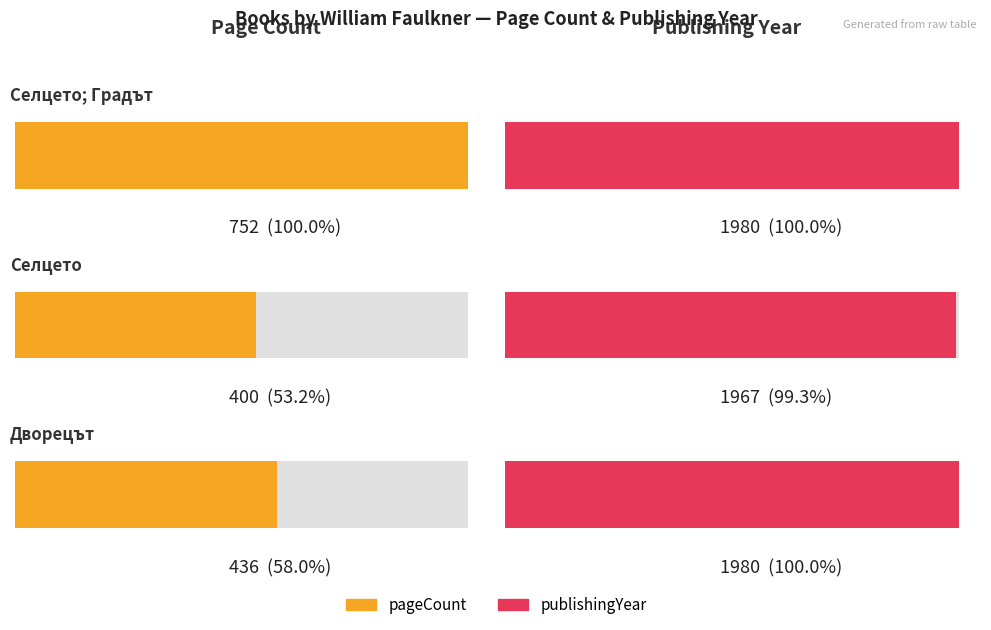

What is the smallest value displayed?

400